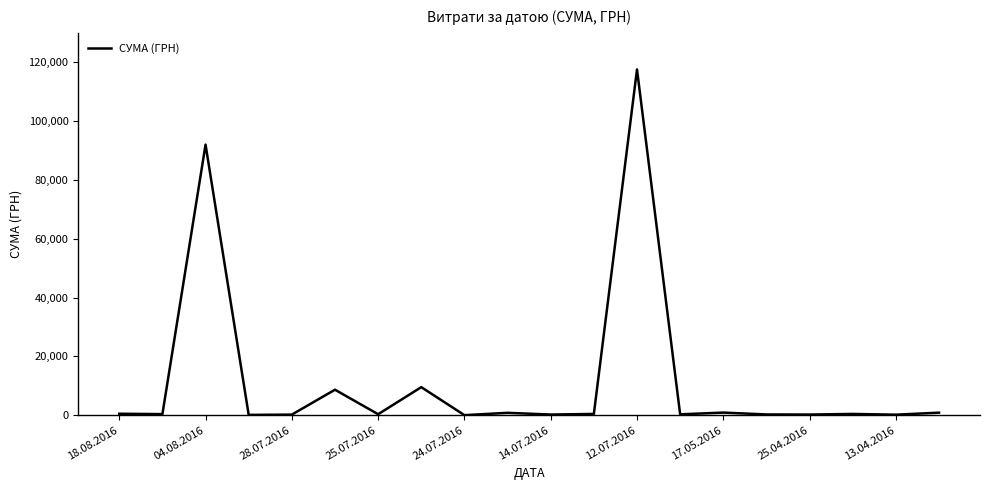

How many values are below 425?

10